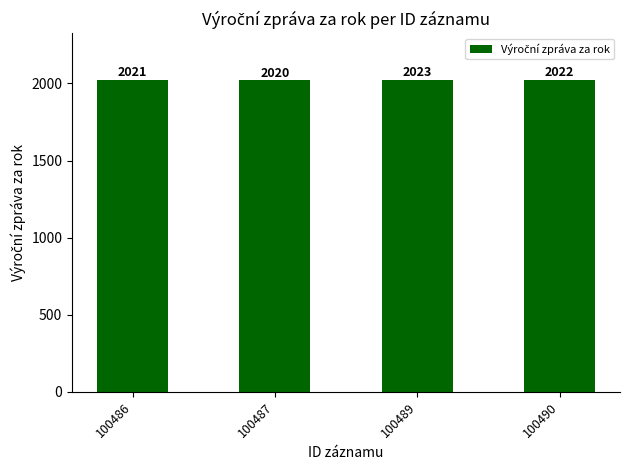

Which label corresponds to the largest value in the chart?

100489